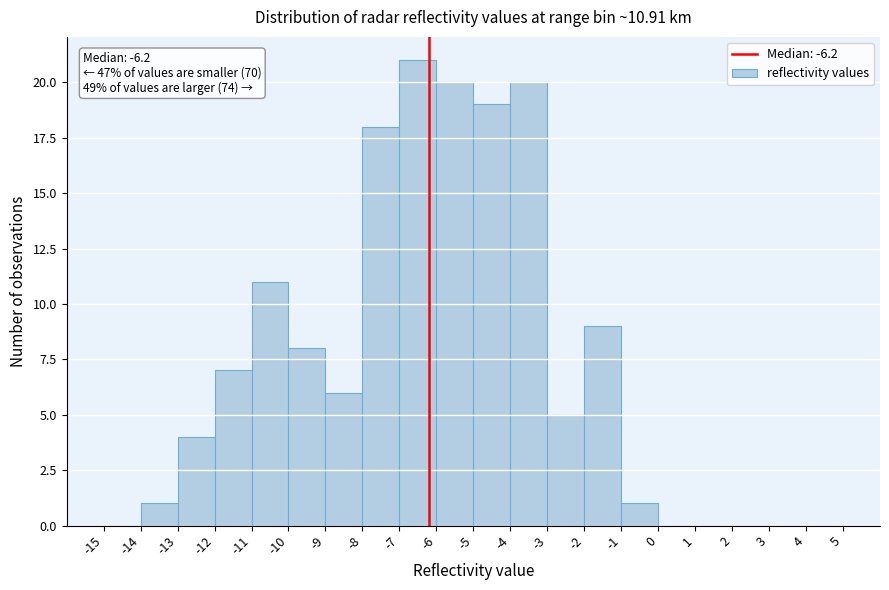

Over which range of the x-axis is the bar tallest?

-7 to -6